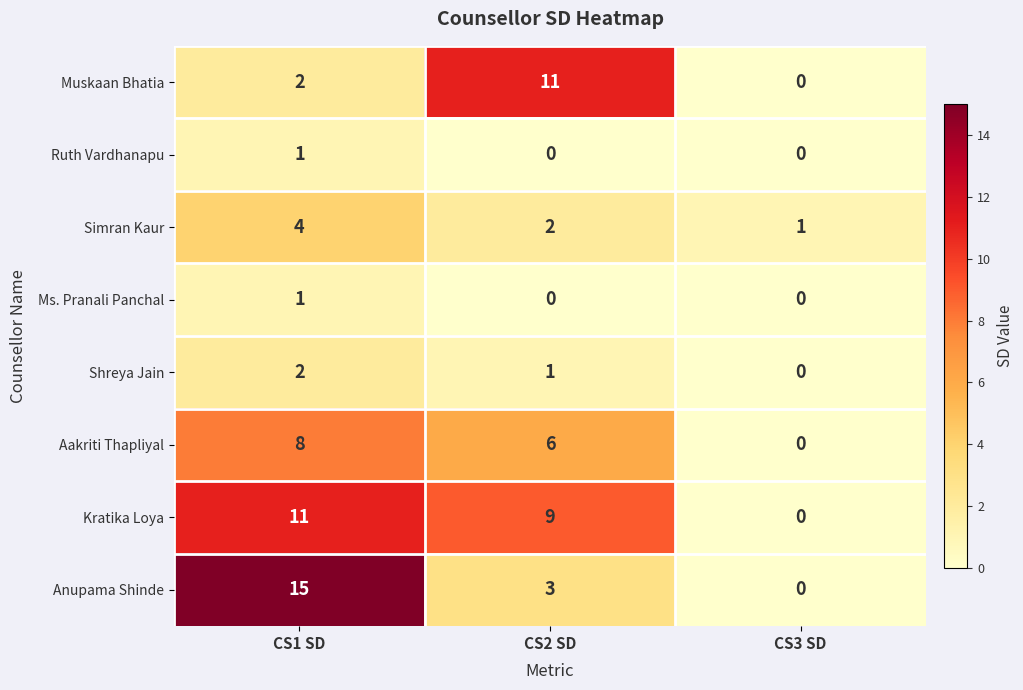

How many Ms. Pranali Panchal values are between 0 and 1?

3